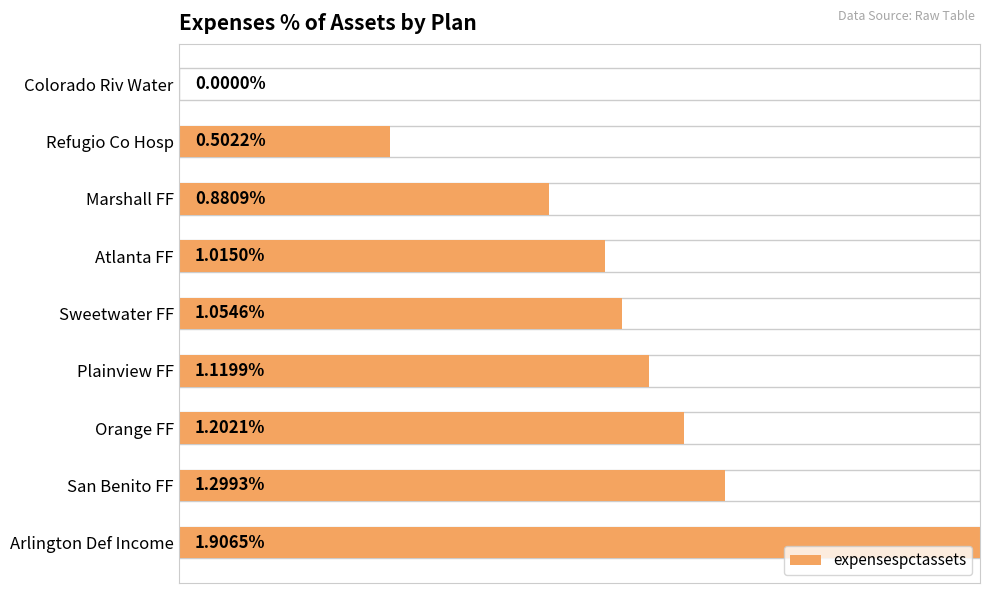

True or false: the data shows 0.9 at Plainview FF.

False